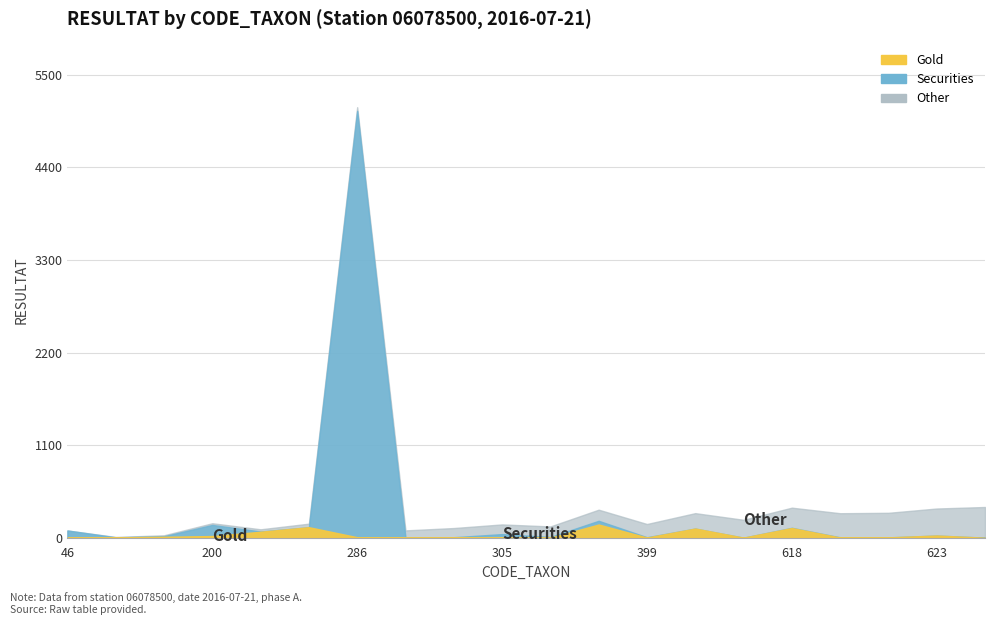

True or false: Gold and Securities cross at least once.

True